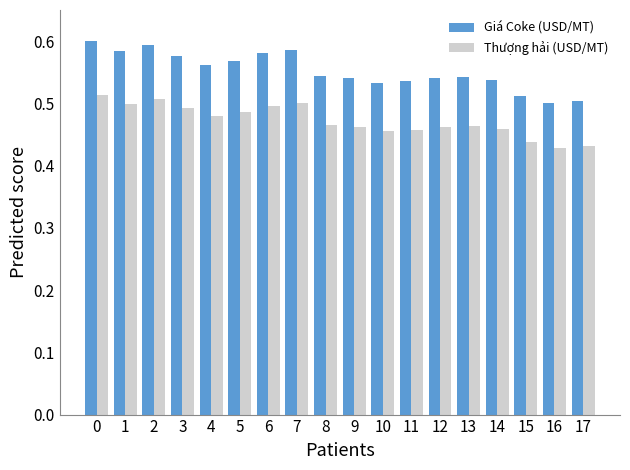

How many distinct data groups are displayed?

2